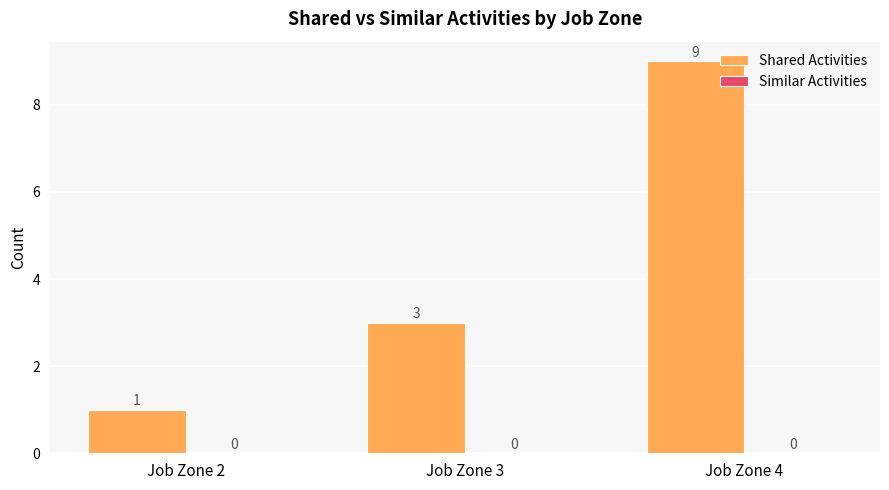

List the labels in order of value, largest first.

Job Zone 4, Job Zone 3, Job Zone 2